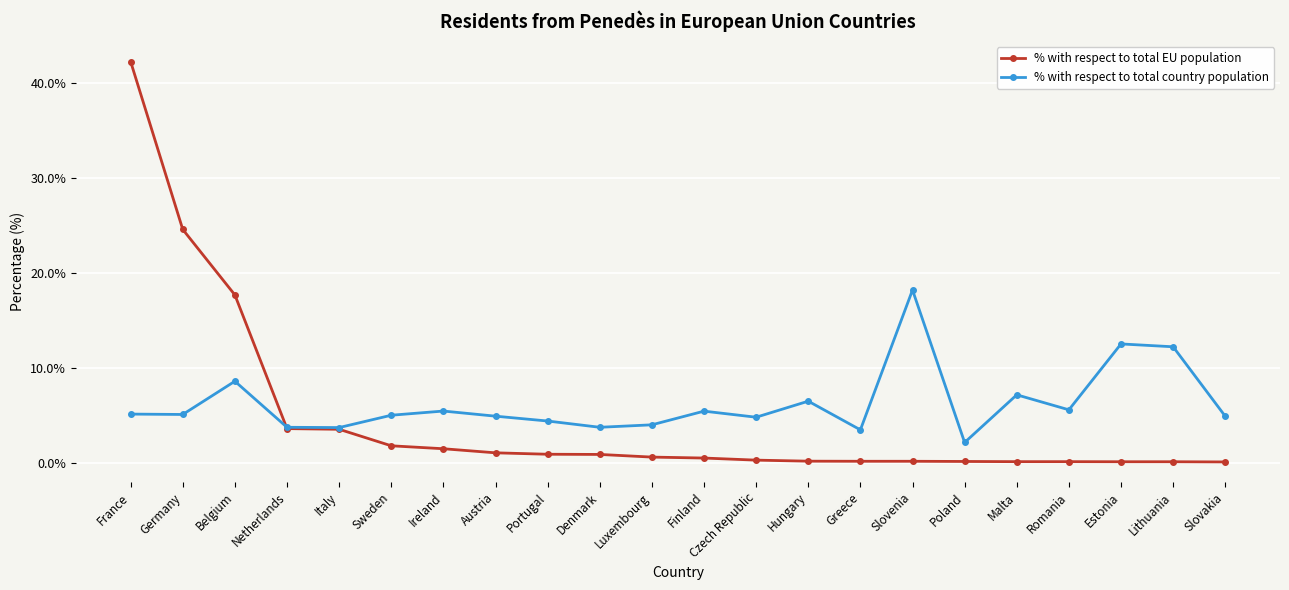

At which label does % with respect to total country population reach its minimum?

Poland